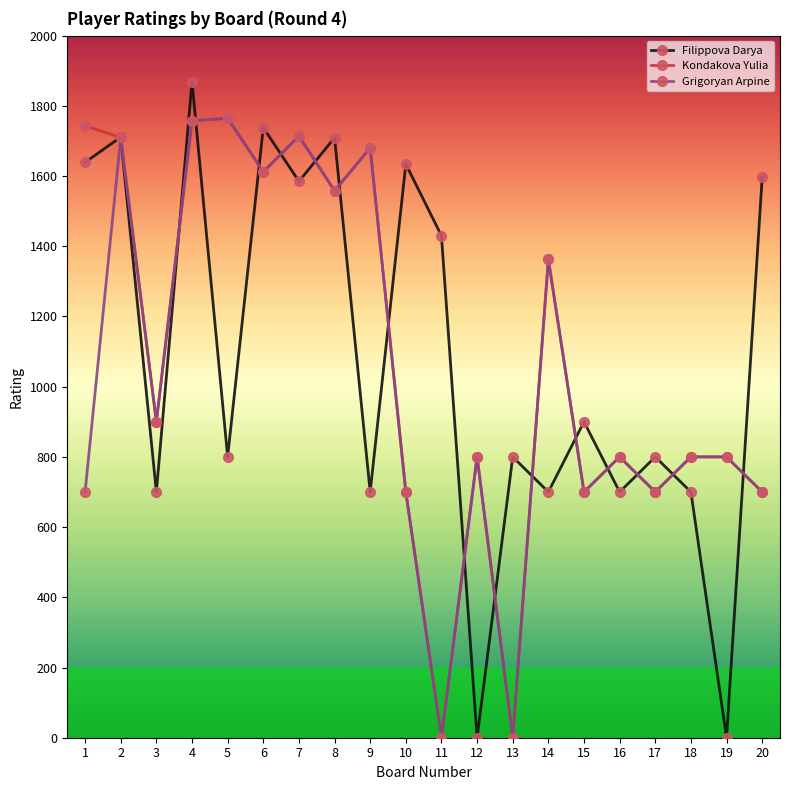

How many lines are shown in the chart?

3